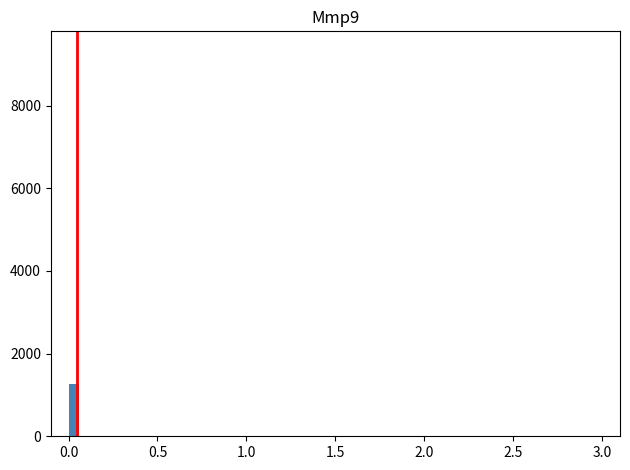

Read against the x-axis, roughly where is the centre of the tallest bar?

0.05